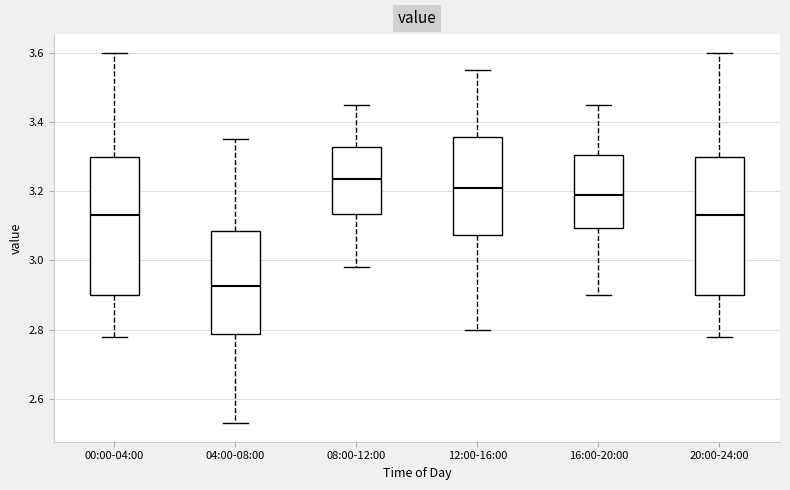

Which box has the highest median line?

08:00-12:00